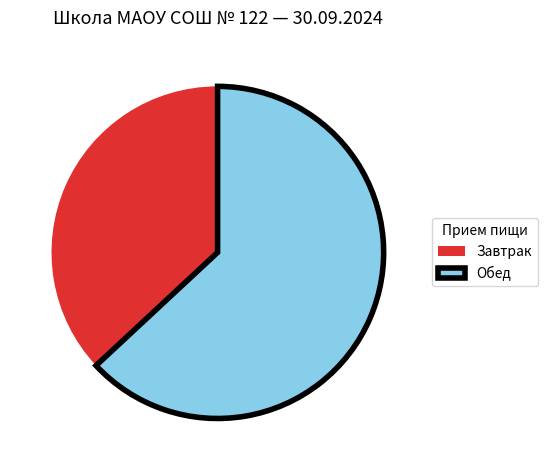

Rank the categories by value from highest to lowest.

Обед, Завтрак